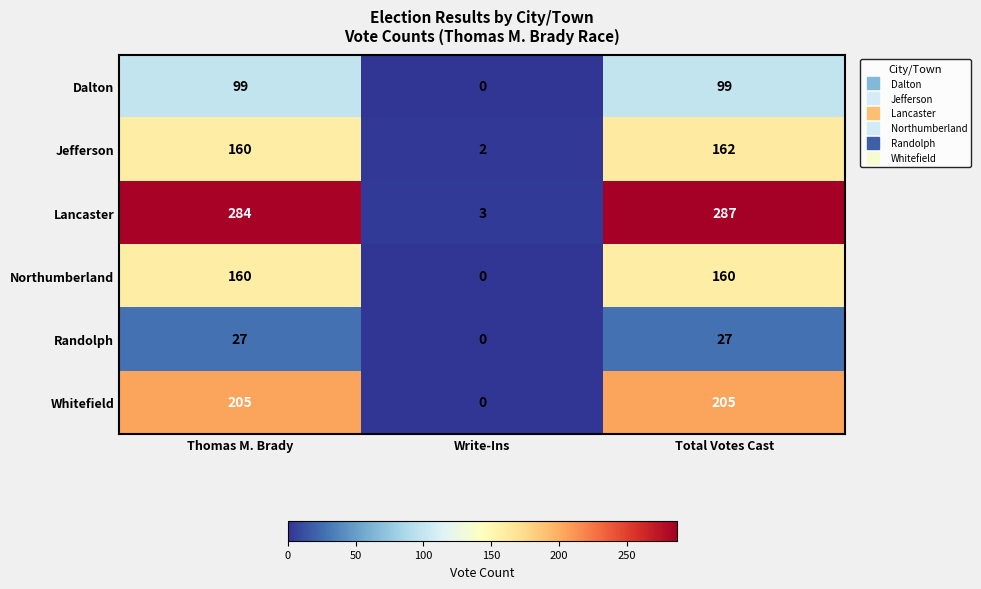

The value of Jefferson at Thomas M. Brady is 112. True or false?

False